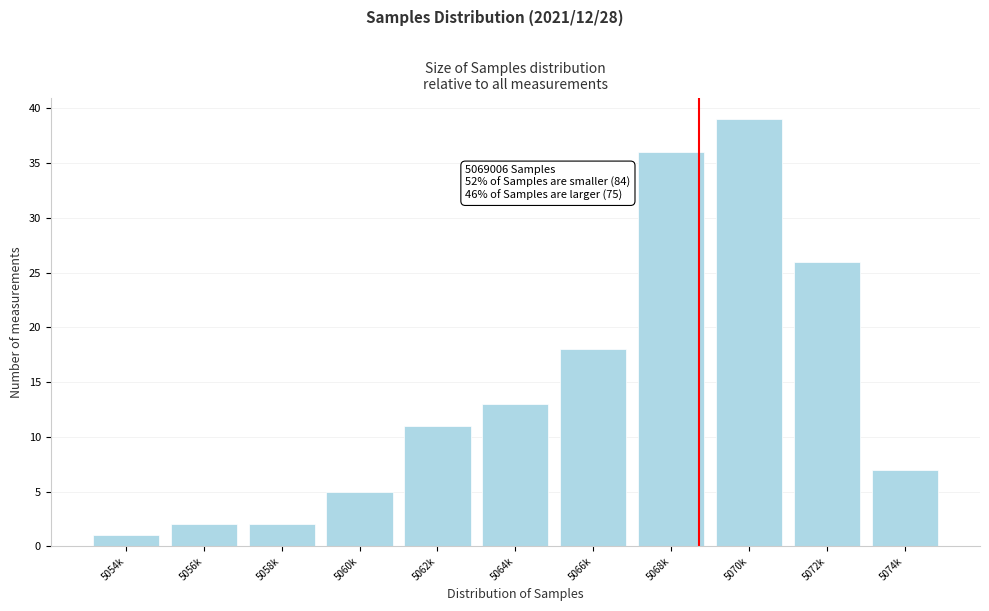

Reading left to right, what are all the values shown in this chart?

5054k=1	5056k=2	5058k=2	5060k=5	5062k=11	5064k=13	5066k=18	5068k=36	5070k=39	5072k=26	5074k=7